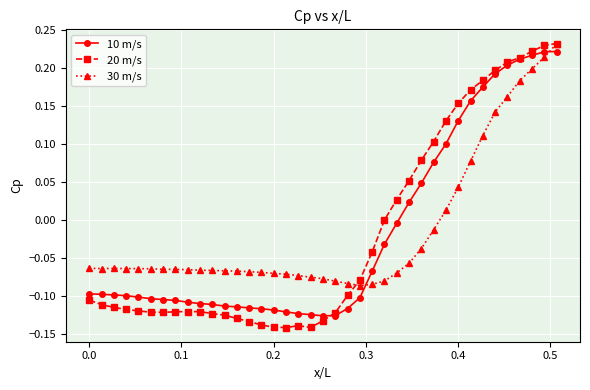

Which series has the largest range (max minus min)?

20 m/s